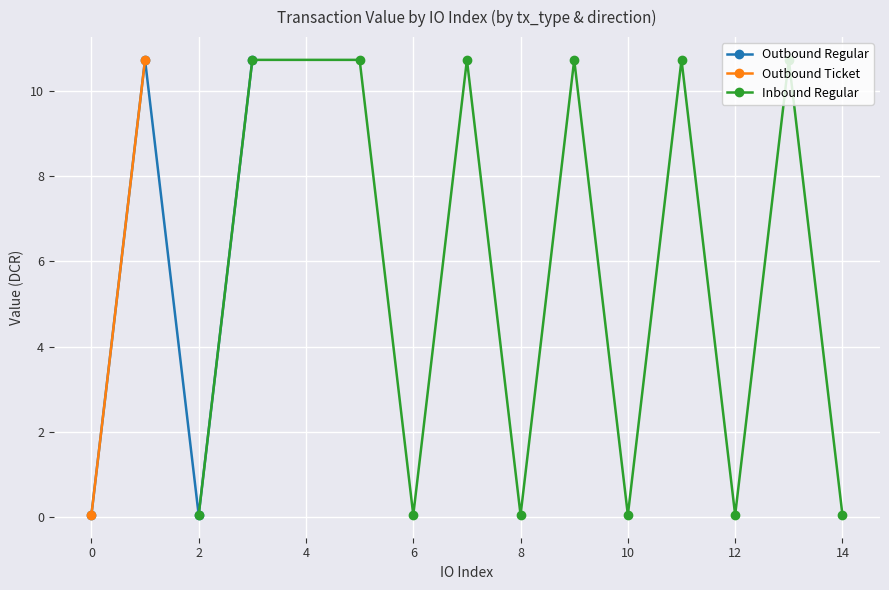

Where is the first local minimum for Outbound Regular?

2